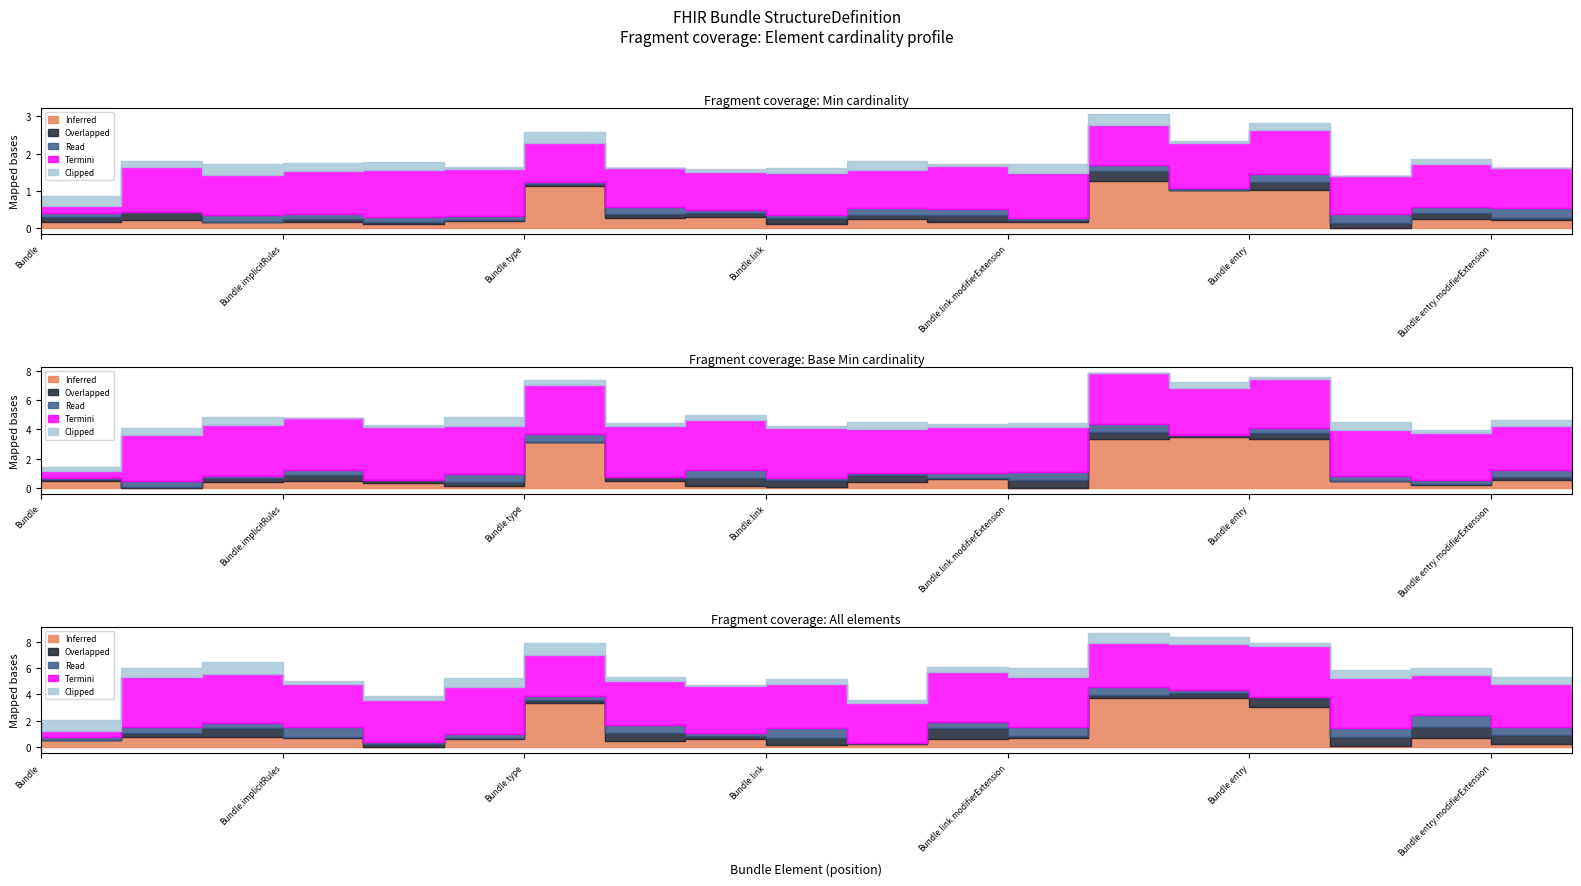

Is the value of Read at Bundle.link.modifierExtension greater than the value of Termini at Bundle.entry.link?

No